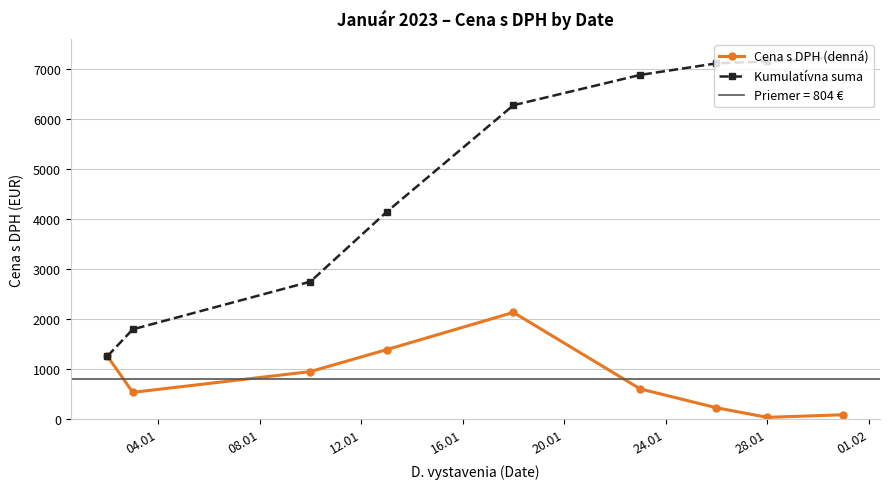

What is the value of the Cena s DPH (denná) point at the 5th from the left?

2134.4